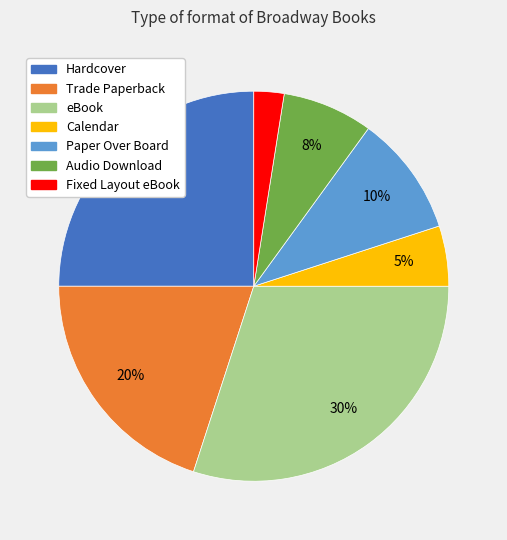

Combined, do Audio Download and eBook account for over 50%?

No